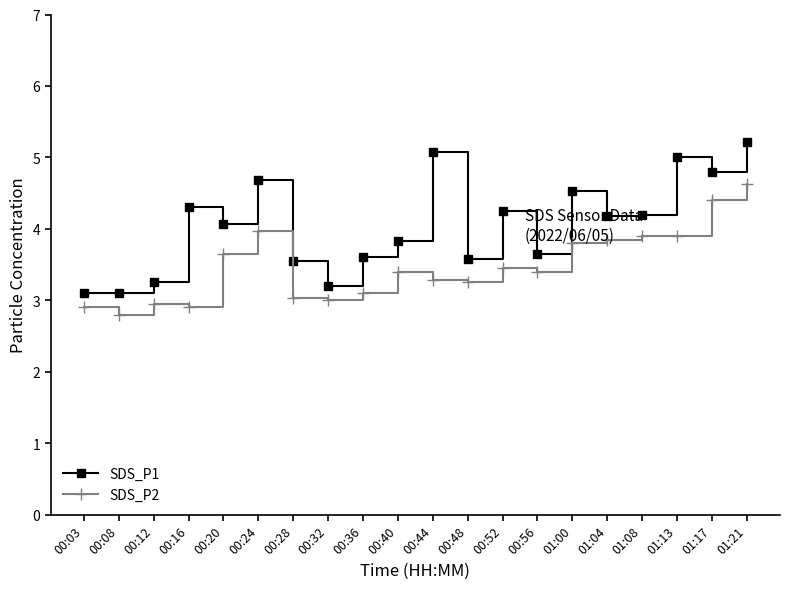

What is the difference between the highest and lowest values at 00:08?

0.3